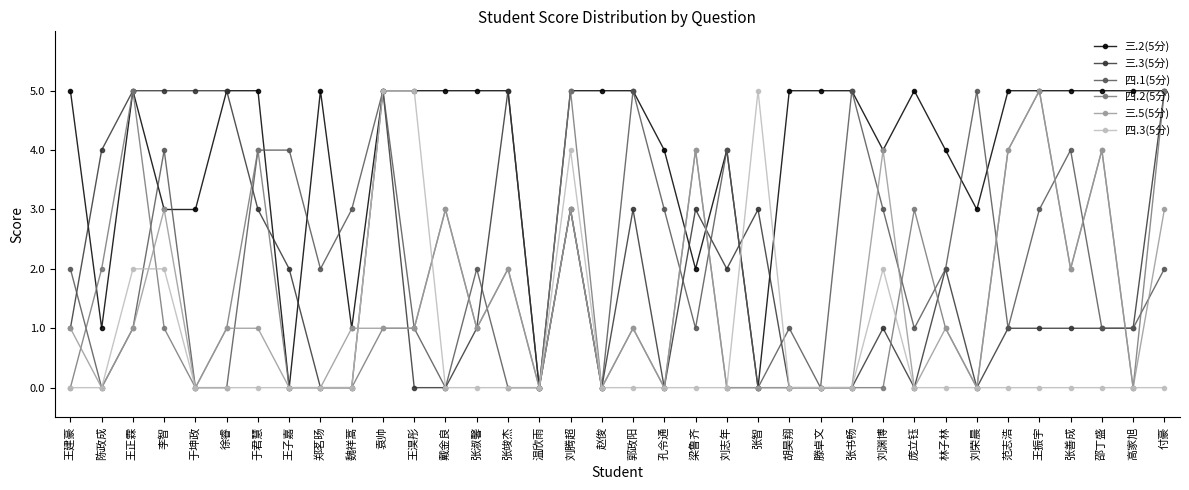

Which series ends up on top after the final intersection of 四.1(5分) and 四.3(5分)?

四.1(5分)